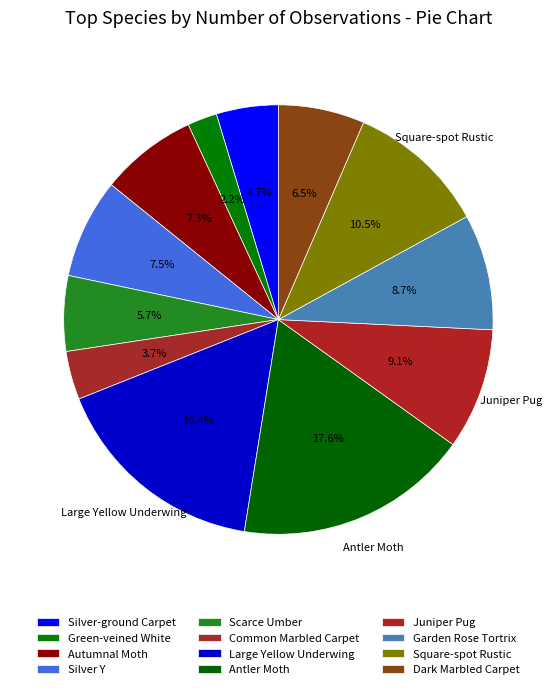

Count the number of slices in the pie.

12